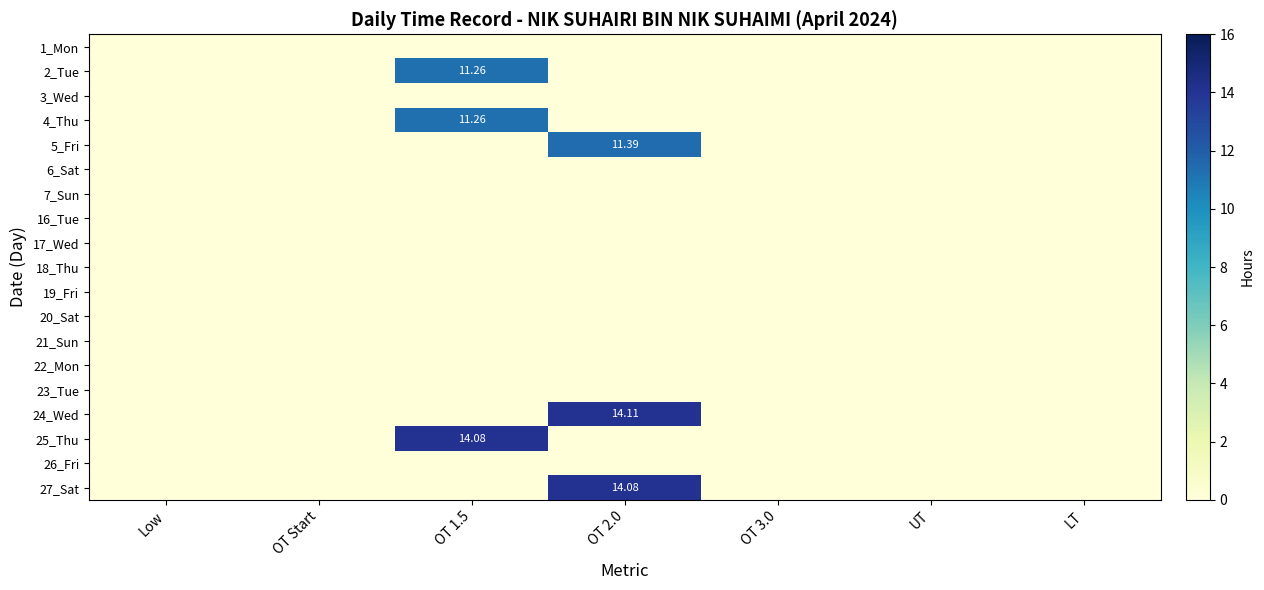

True or false: 18_Thu has a value of 0.0 at LT.

True